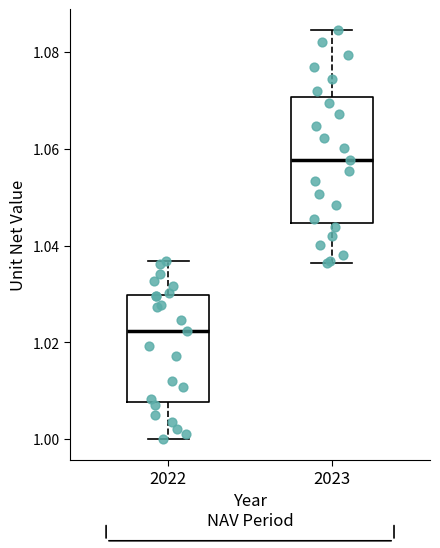

Which box's median line is the lowest?

2022